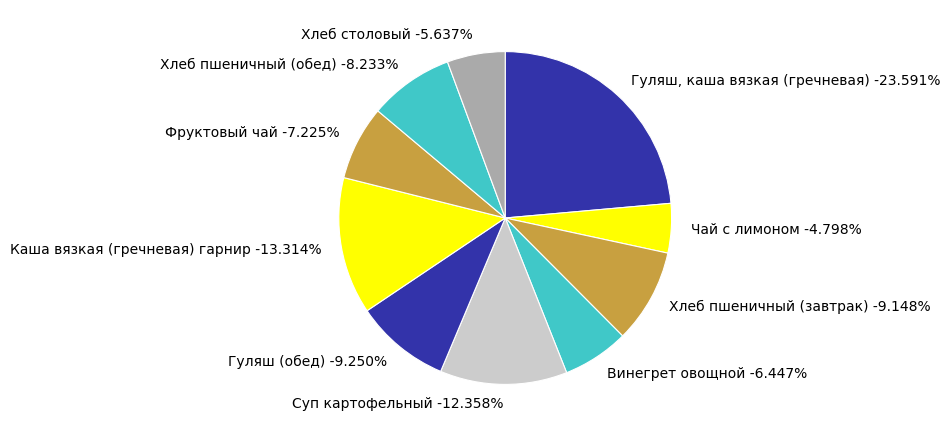

Is there a majority slice in this chart?

No